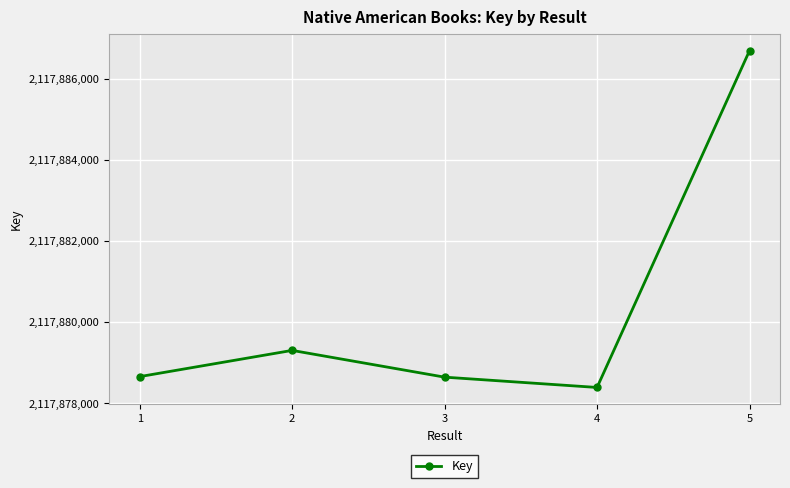

Read the value at 2, to the nearest 100.

2117879300